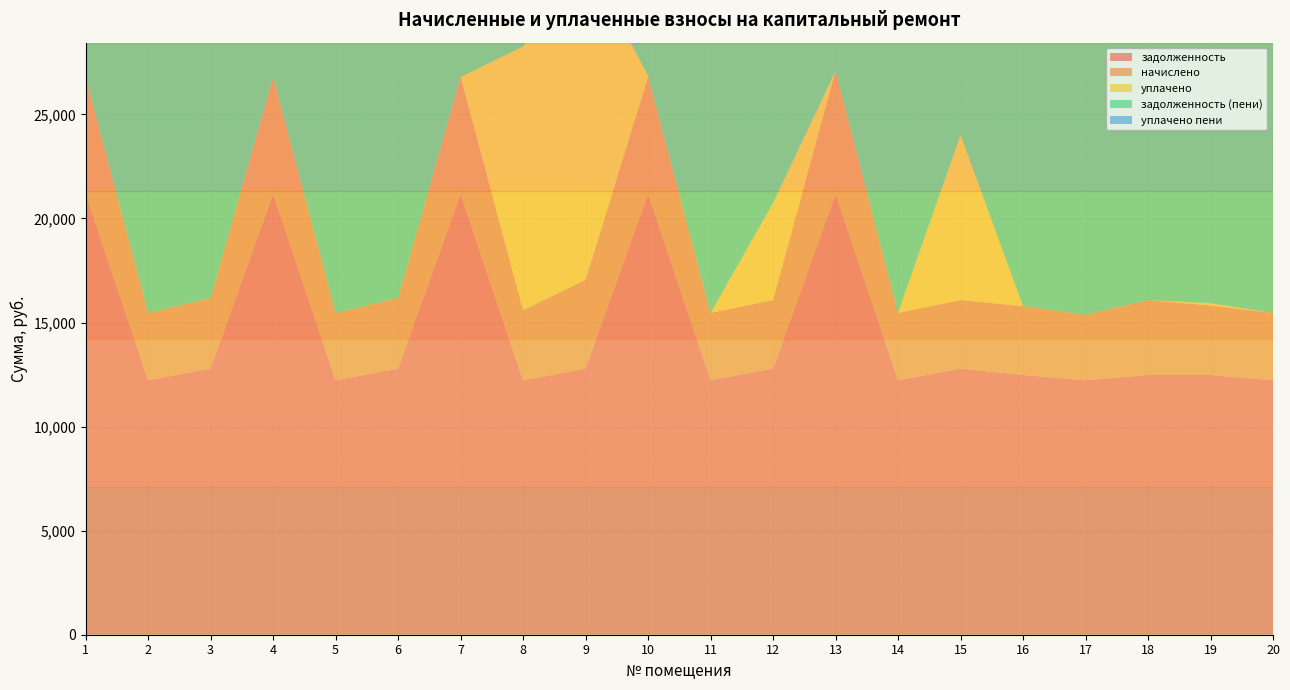

Reading left to right, what are all the values shown in this chart?

задолженность: 21186.0	12223.7	12788.6	21186.0	12223.7	12788.6	21186.0	12223.7	12788.6	21186.0	12223.7	12788.6	21186.0	12223.7	12788.6	12480.5	12223.7	12480.5	12480.5	12223.7
начислено: 5613.4	3238.7	3388.4	5613.4	3238.7	3388.4	5613.4	3368.6	4265.5	5613.4	3238.7	3291.0	5905.7	3238.7	3291.0	3306.7	3141.2	3599.2	3339.2	3238.7
уплачено: 0.0	0.0	0.0	0.0	0.0	0.0	0.0	12672.0	15565.8	40.3	0.0	4663.0	0.0	0.0	7936.8	0.0	0.0	0.0	108.0	0.0
задолженность (пени): 26799.4	15462.4	16177.1	26799.4	15462.4	16177.1	26799.4	2920.3	1488.4	26759.1	15462.4	11416.6	27091.7	15462.4	8142.8	15787.2	15364.9	16079.6	15711.7	15462.4
уплачено пени: 0.0	0.0	0.0	0.0	0.0	0.0	0.0	0.0	427.6	0.0	0.0	0.0	0.0	0.0	0.0	0.0	0.0	0.0	0.0	0.0